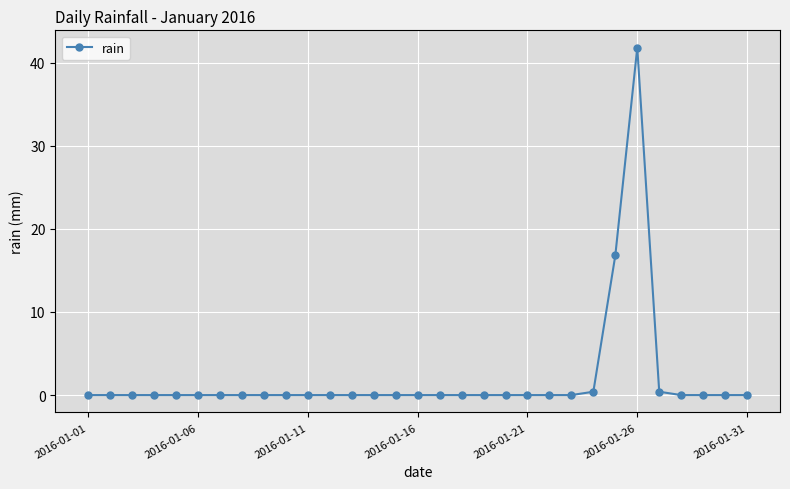

Count the number of data series in this chart.

1